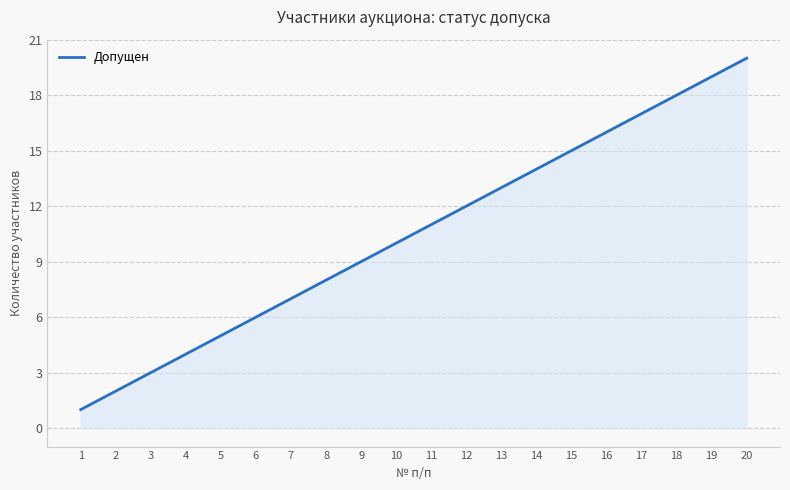

Is it true that the value at 13 is 22?

False